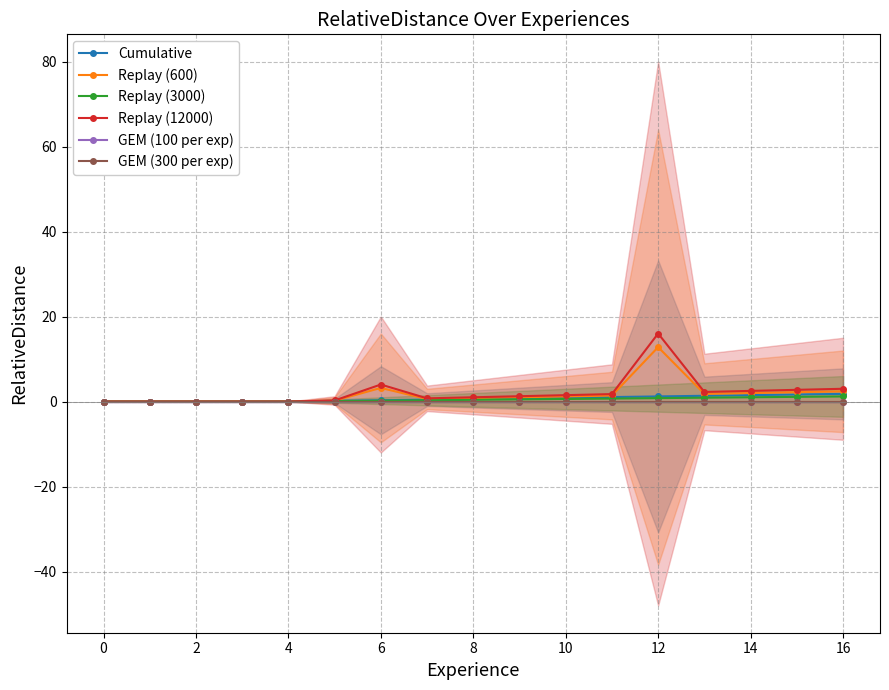

How many categories are shown in the chart?

17